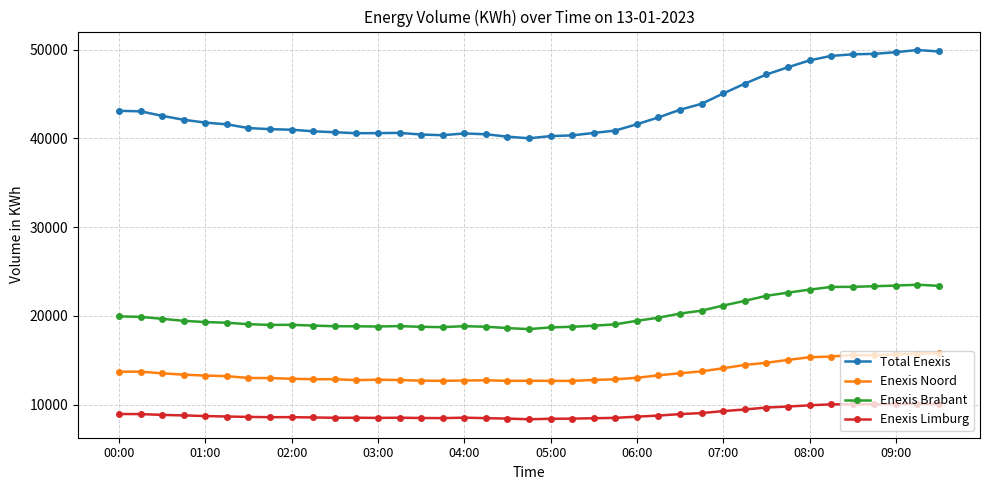

Which series has the widest spread of values?

Total Enexis